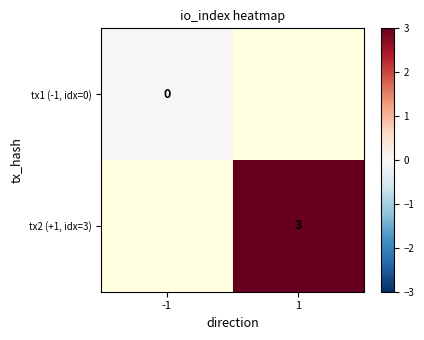

Is the value of tx2 (+1, idx=3) at 1 greater than the value of tx1 (-1, idx=0) at -1?

Yes